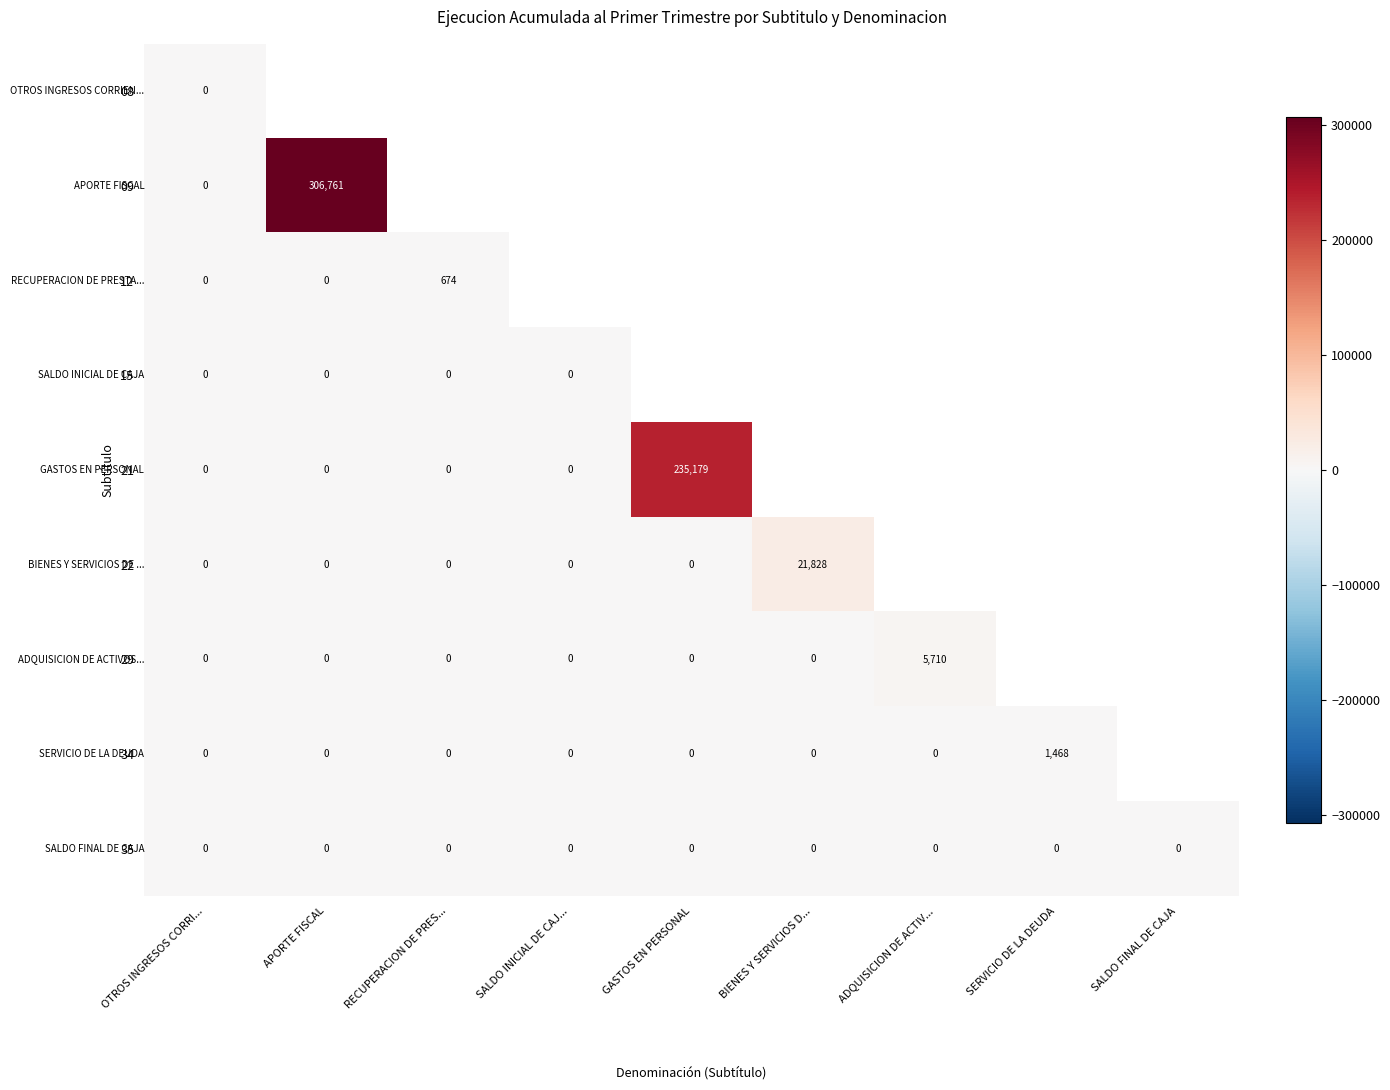

True or false: 35 has a value of 0 at BIENES Y SERVICIOS D....

True